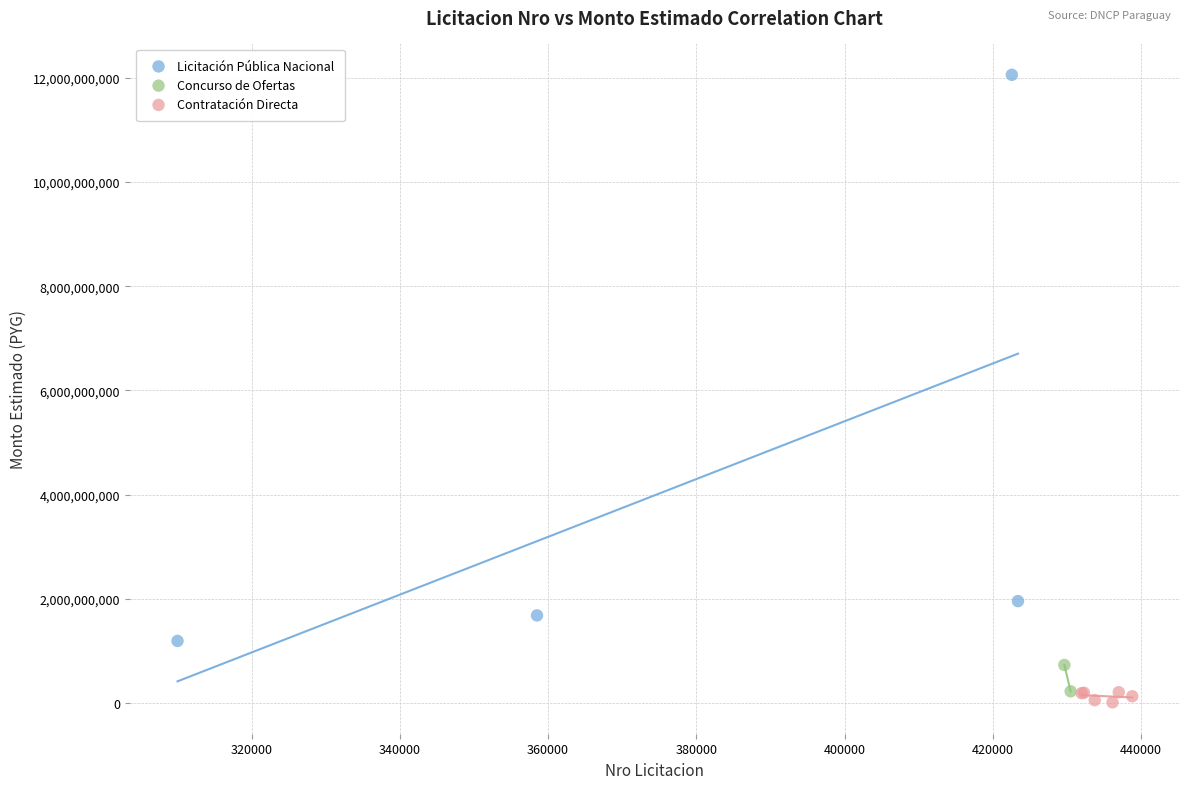

What are all the series names shown in the legend?

Licitación Pública Nacional, Concurso de Ofertas, Contratación Directa